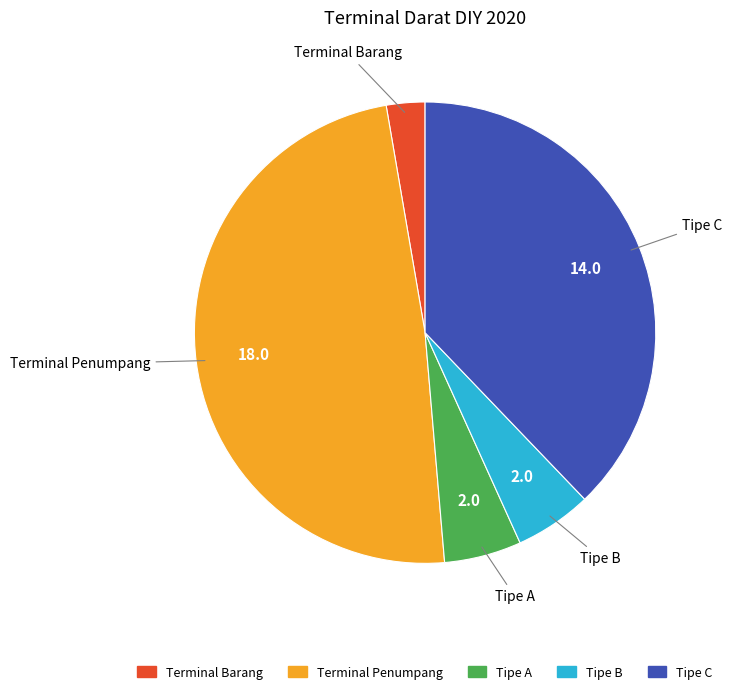

The Terminal Penumpang slice represents 43% of the pie. True or false?

False